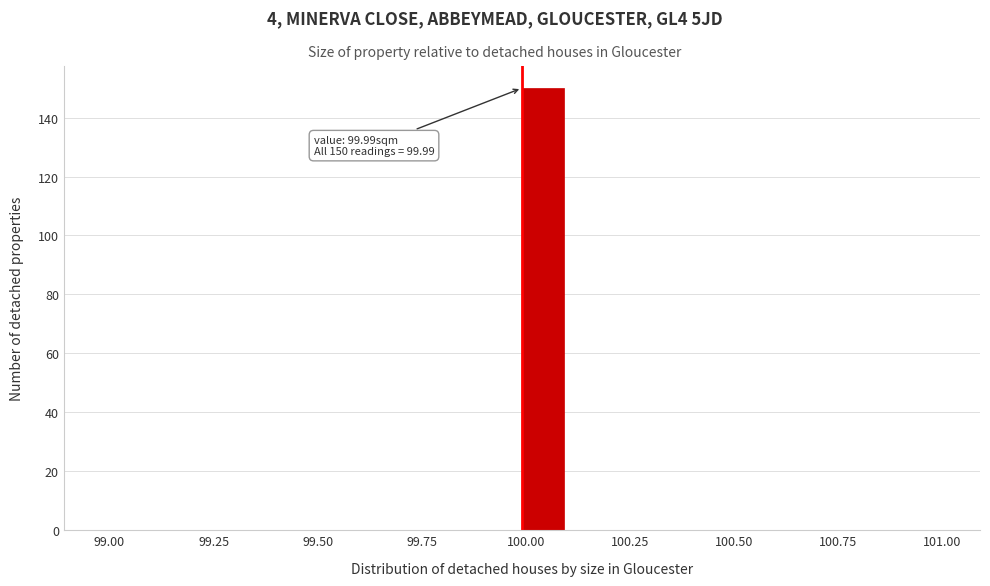

Read against the x-axis, roughly where is the centre of the tallest bar?

100.05